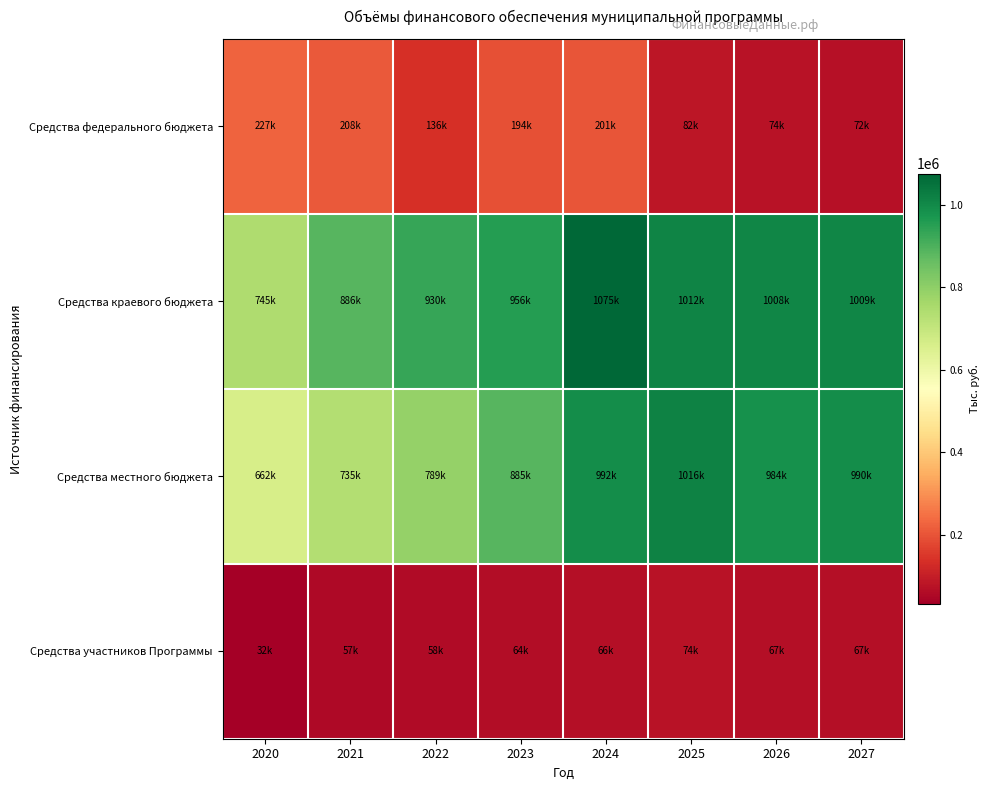

What is the spread (max minus min) of values at 2027?

941371.2